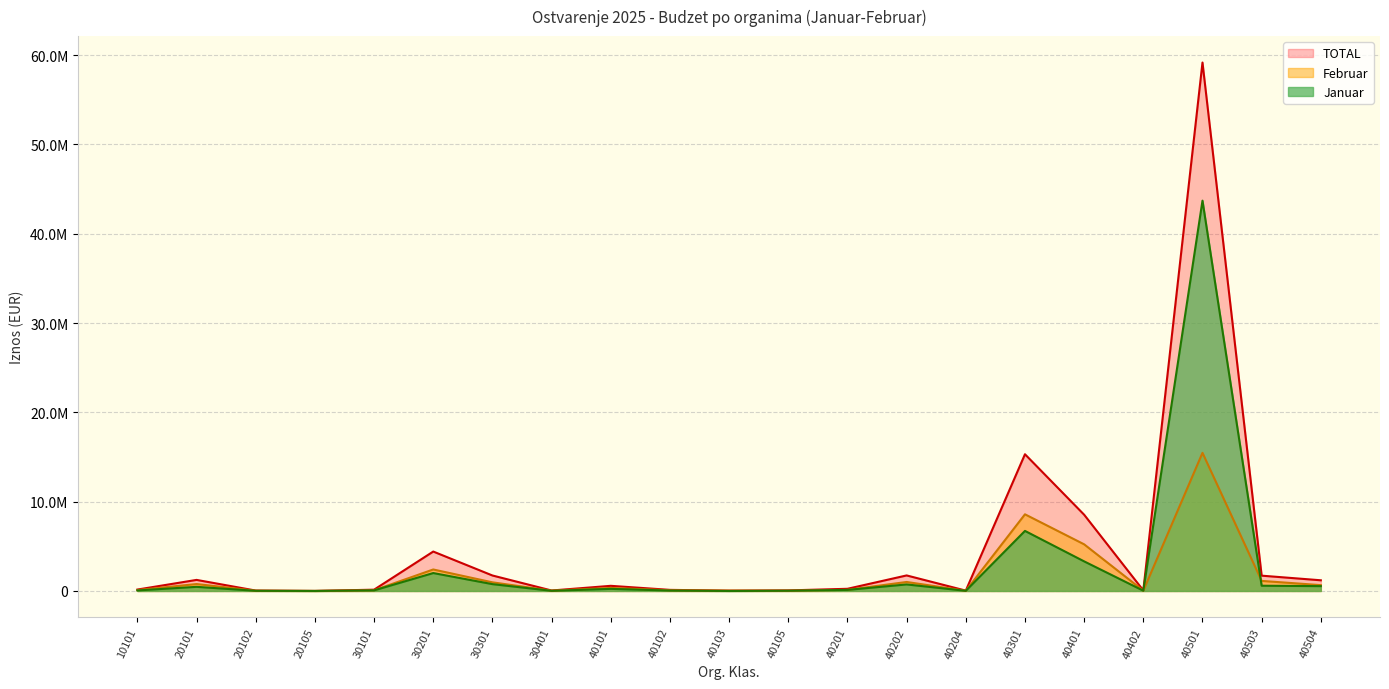

How many categories are shown in the chart?

21